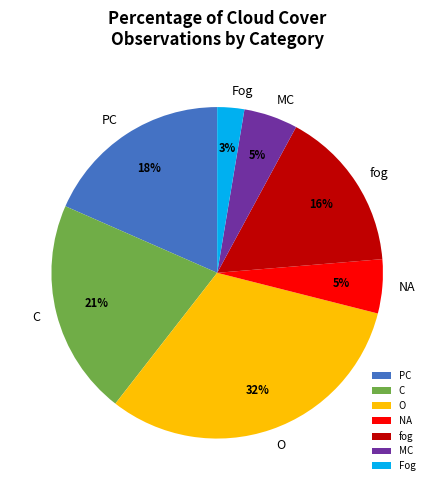

Which category has the biggest portion of the pie?

O